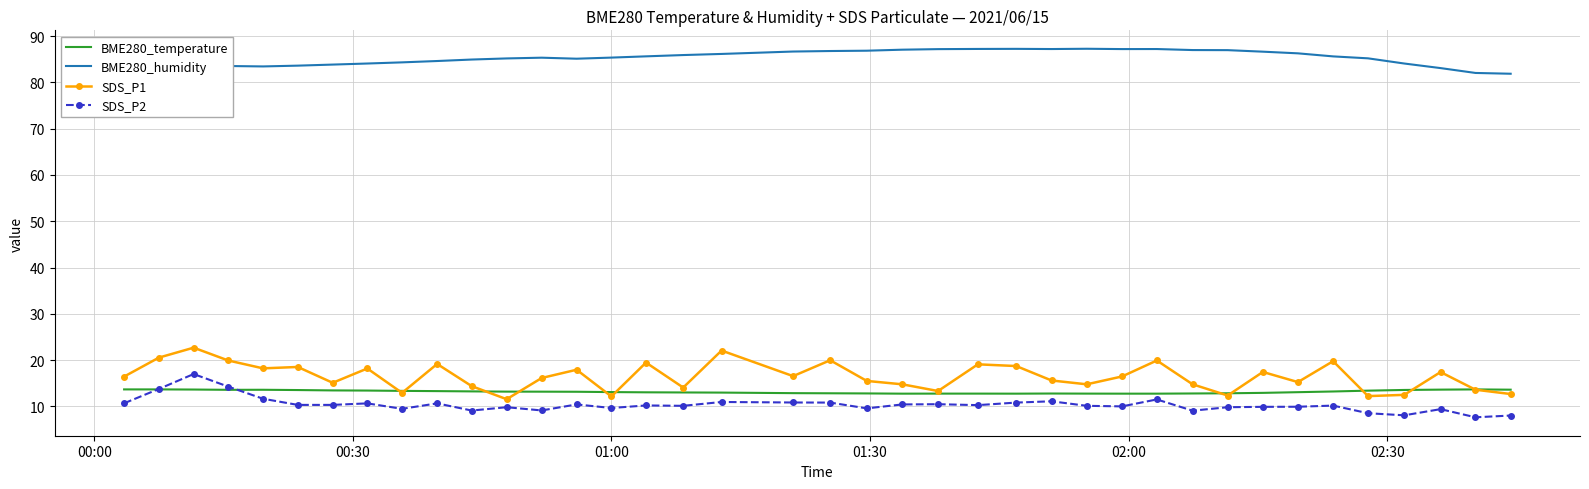

Which series has the largest total across all categories?

BME280_humidity